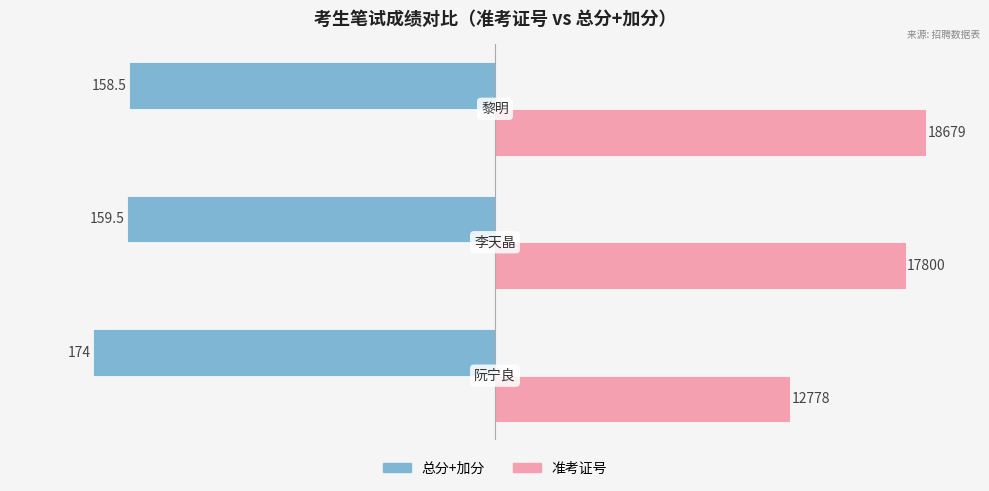

What are all the series names shown in the legend?

总分+加分, 准考证号